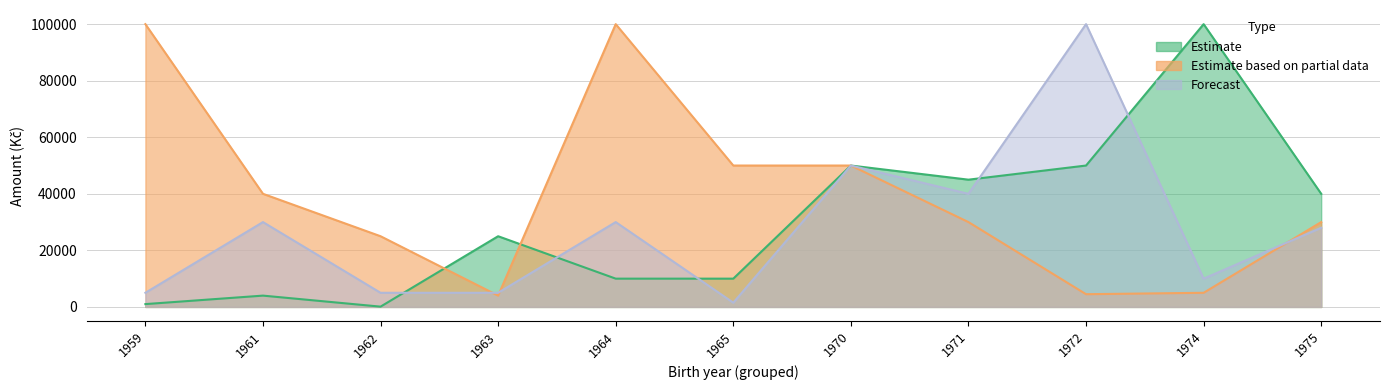

At which label does Estimate first exceed 25000?

1970